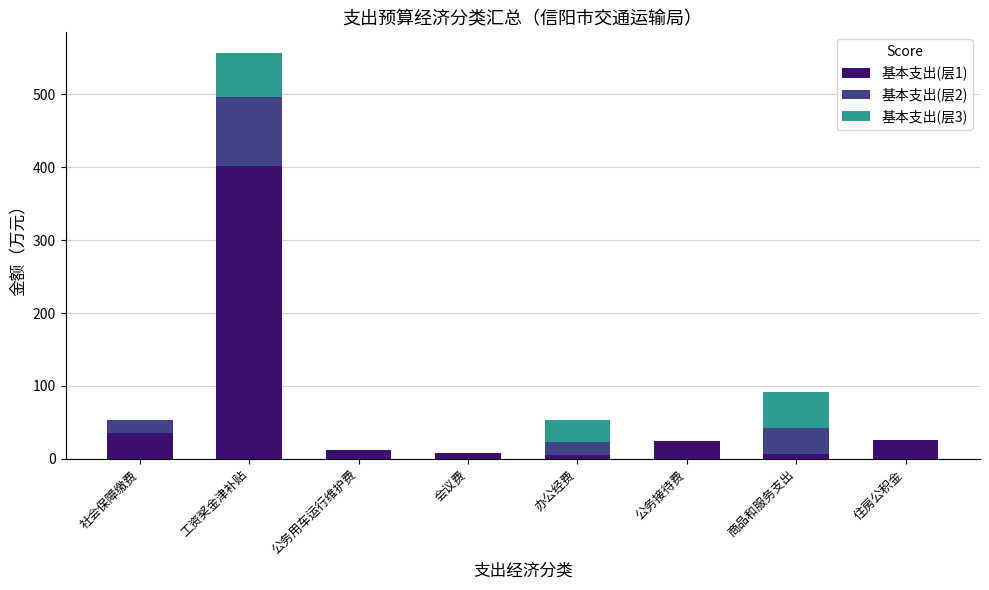

How many series are shown in this chart?

3